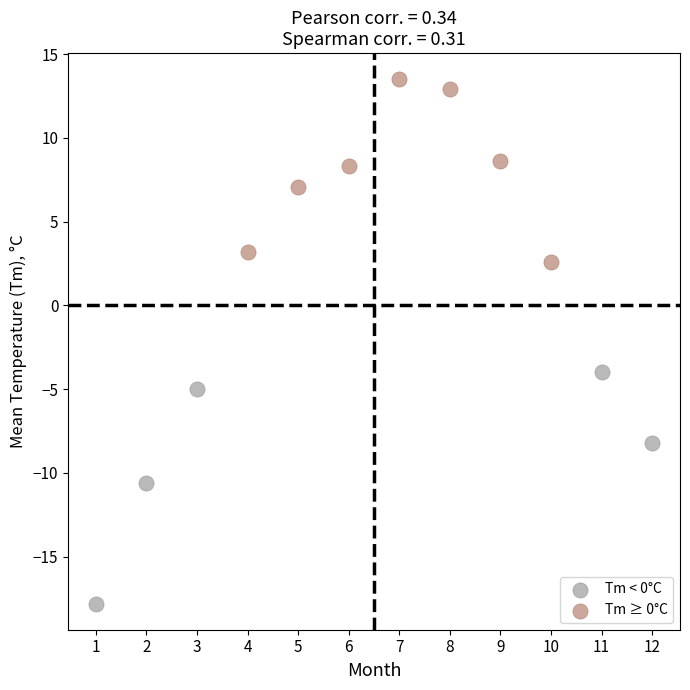

Which series has the widest spread of Y values?

Tm < 0°C